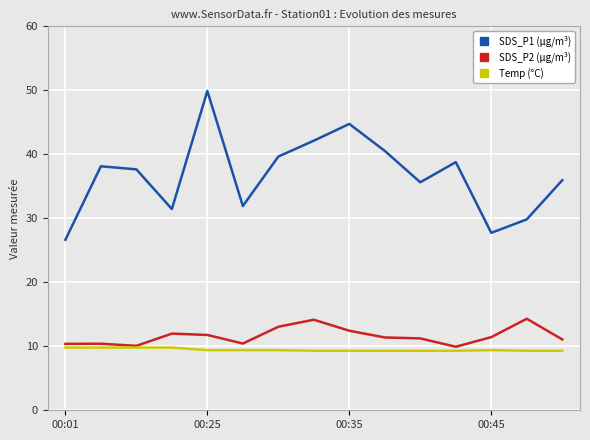

Count the number of data series in this chart.

3